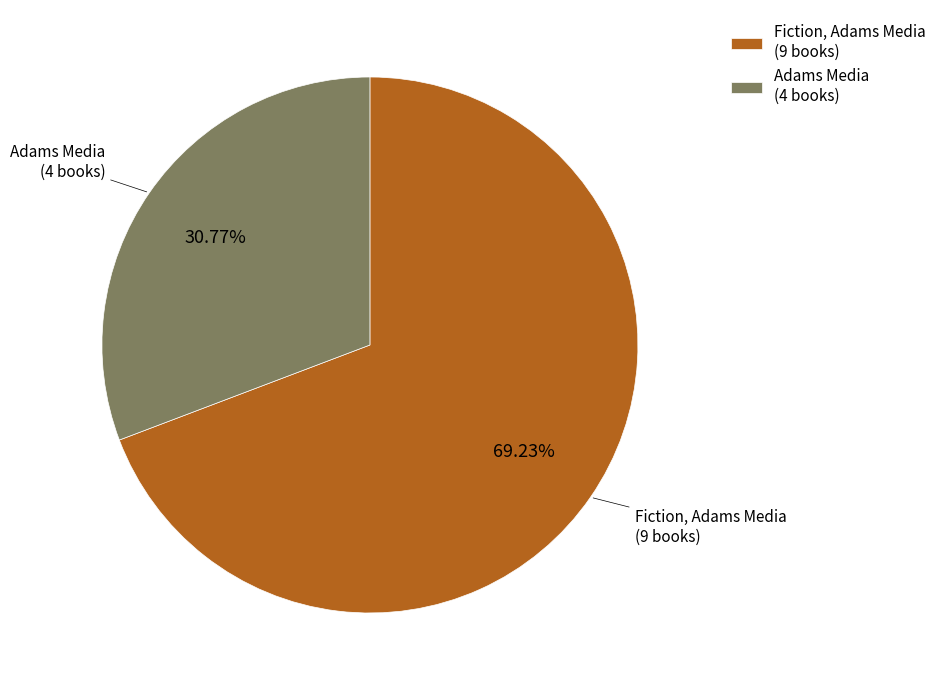

Is the sum of Adams Media and Fiction, Adams Media greater than half?

Yes